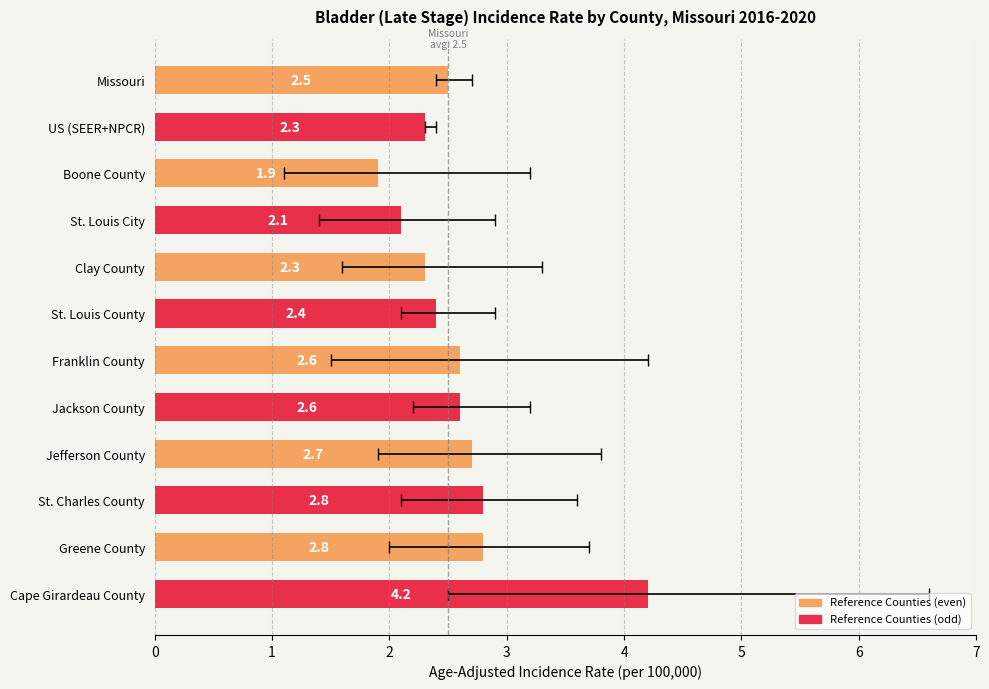

How many bars are there in total?

12